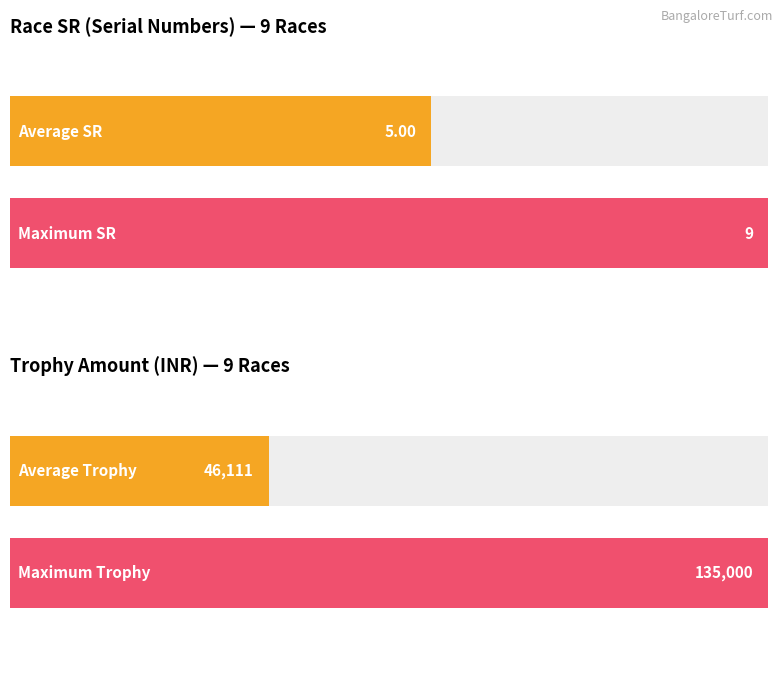

Does the chart contain stacked bars?

No